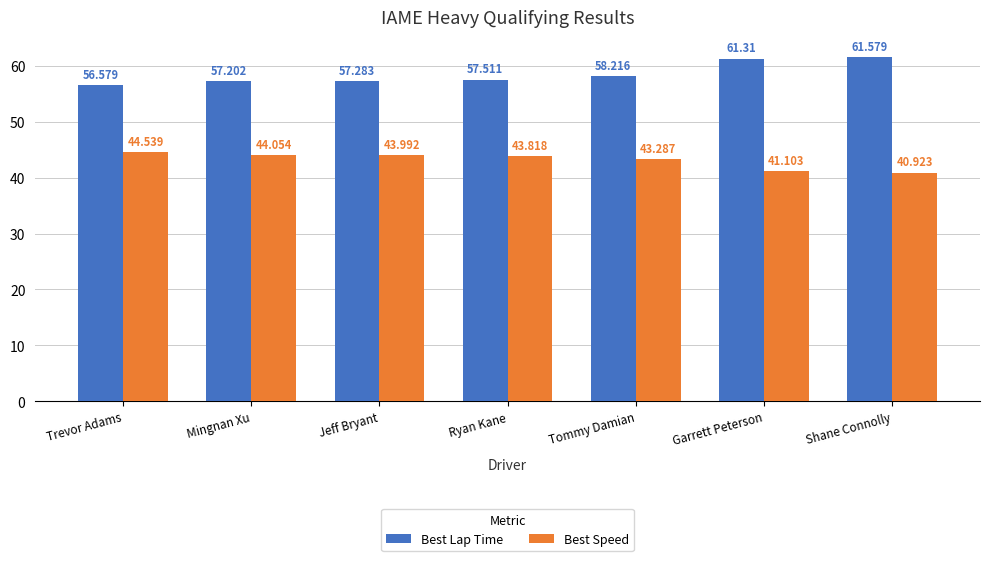

Is the value of Best Lap Time at Shane Connolly greater than the value of Best Speed at Mingnan Xu?

Yes